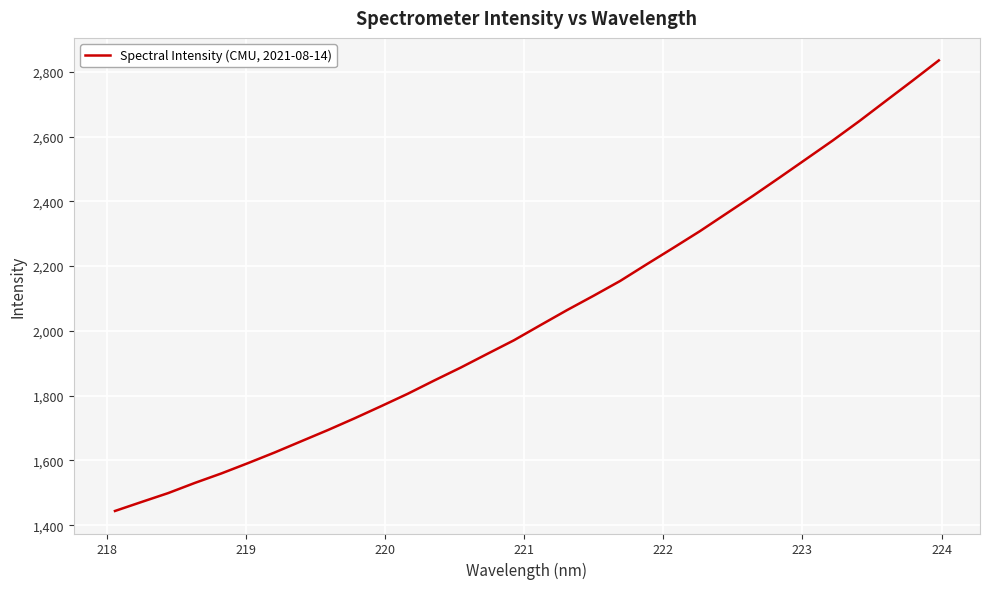

What is the greatest value displayed?

2835.0